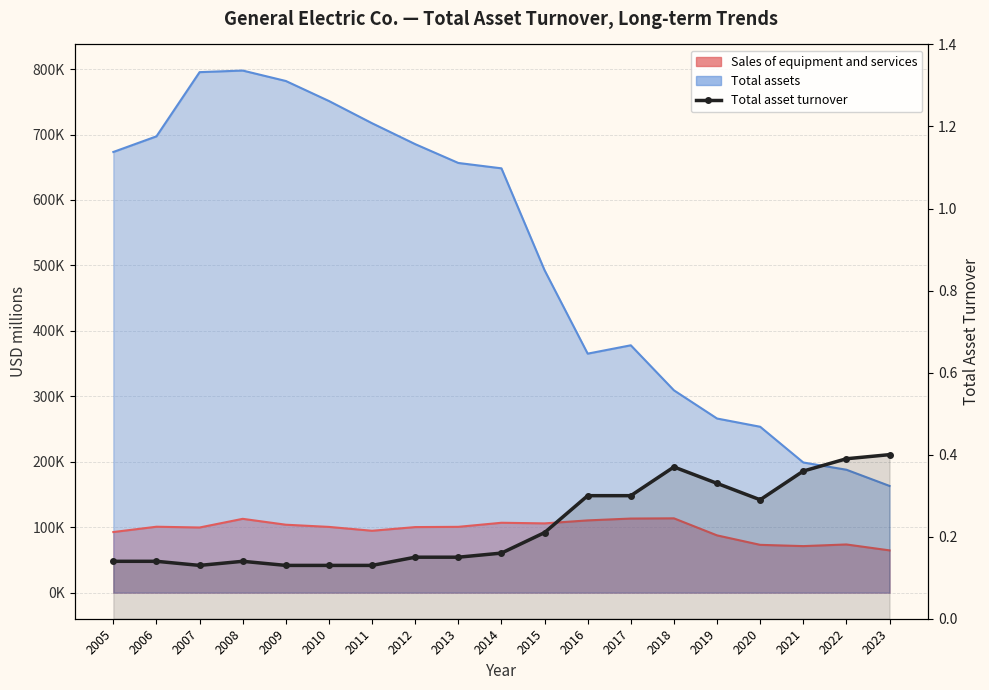

Reading left to right, what are all the values shown in this chart?

2005=0.1	2006=0.1	2007=0.1	2008=0.1	2009=0.1	2010=0.1	2011=0.1	2012=0.1	2013=0.1	2014=0.2	2015=0.2	2016=0.3	2017=0.3	2018=0.4	2019=0.3	2020=0.3	2021=0.4	2022=0.4	2023=0.4